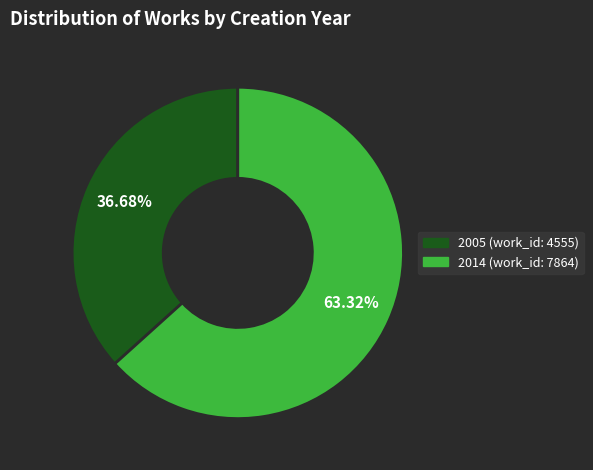

Combined, what portion of the pie is 2014 and 2005?

100.0%